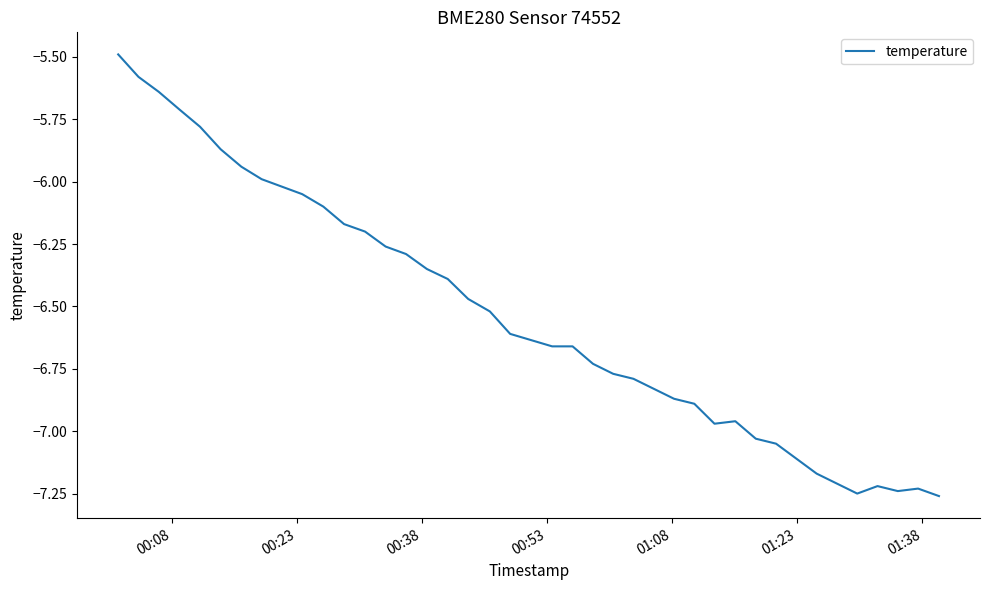

What is the greatest value displayed?

-5.5